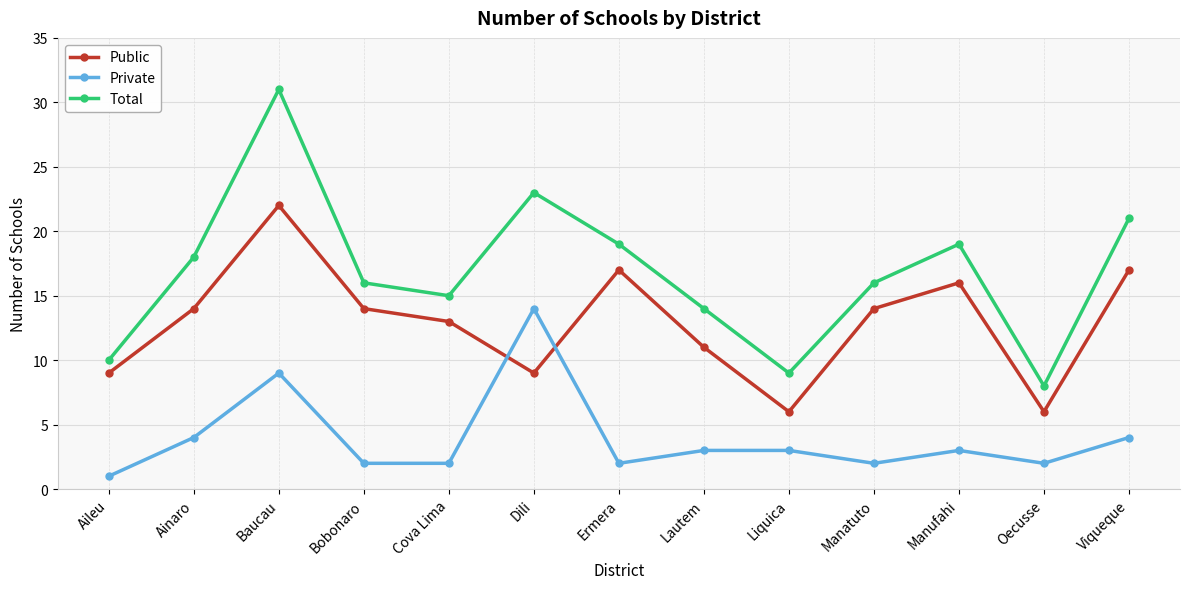

At which label is Private closest to 7?

Baucau